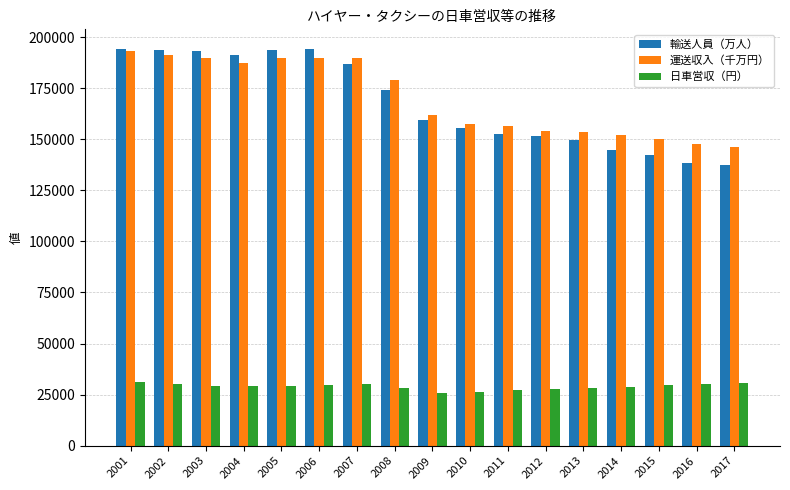

What is the difference between the second highest and minimum values in the 運送収入（千万円） series?

45129